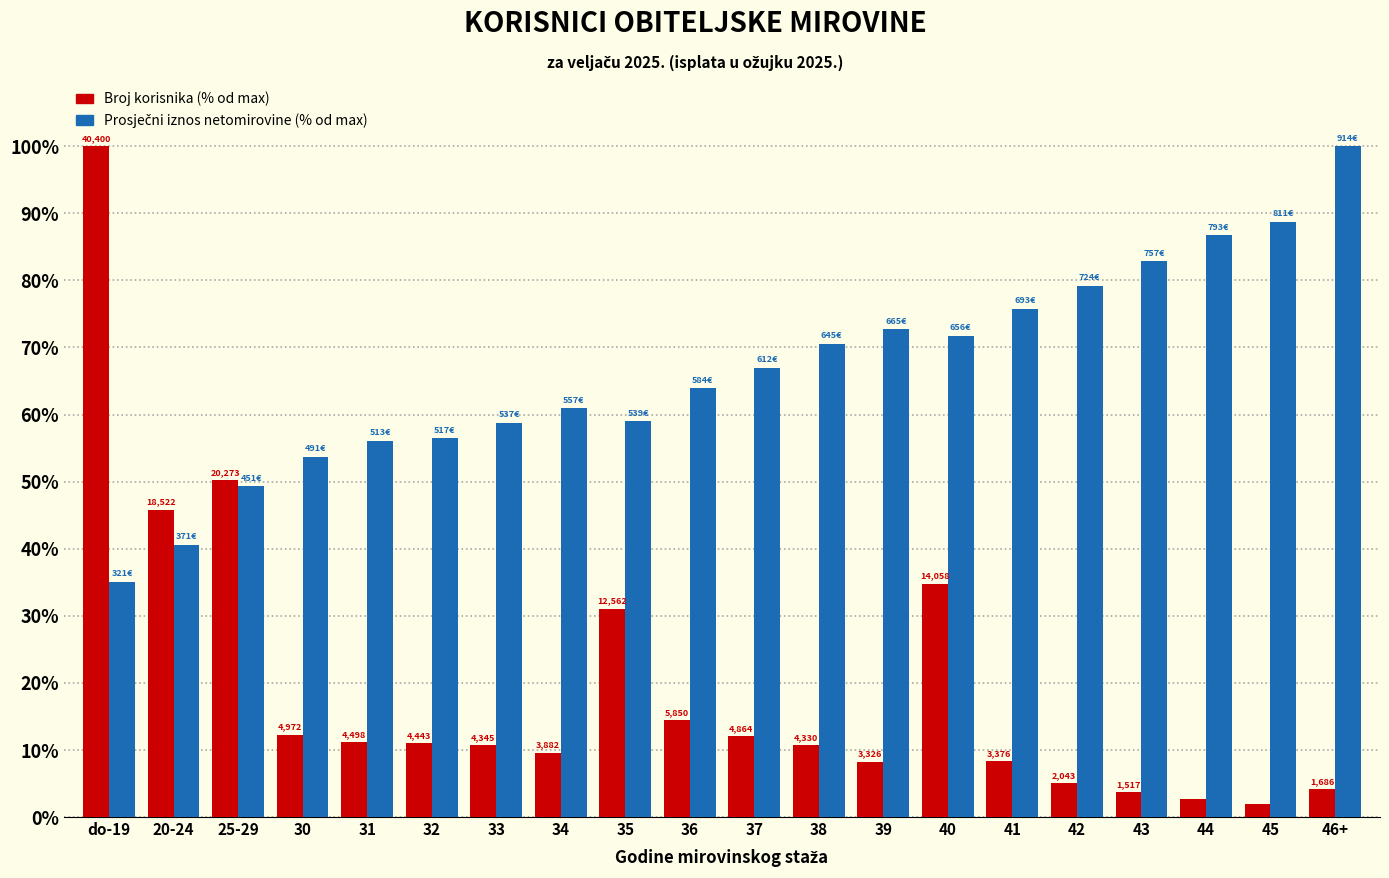

How many bars are there in total?

40